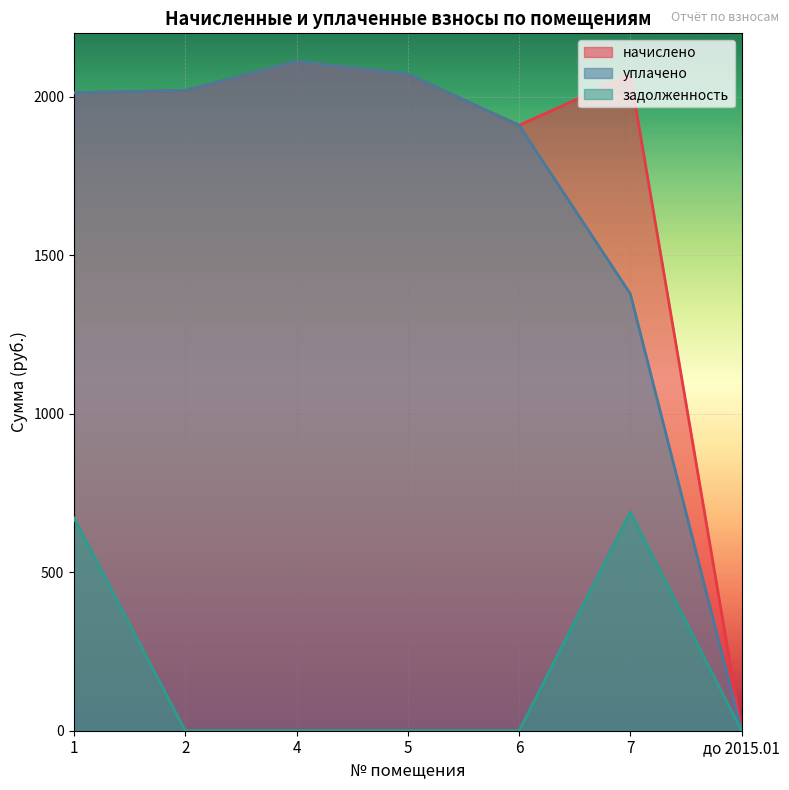

The начислено series shows 2020.0 at 2. True or false?

True